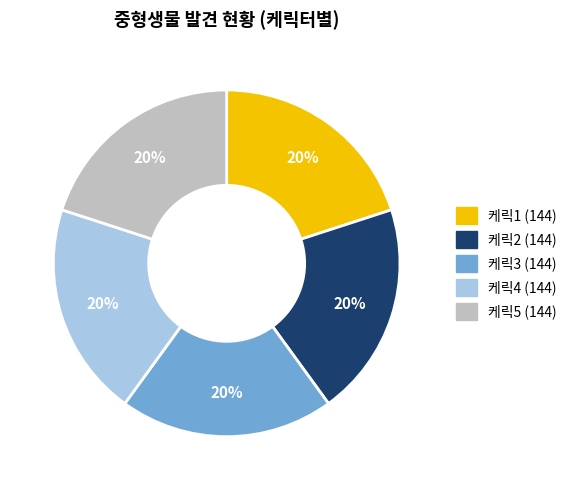

Is there any slice that represents more than half of the pie?

No